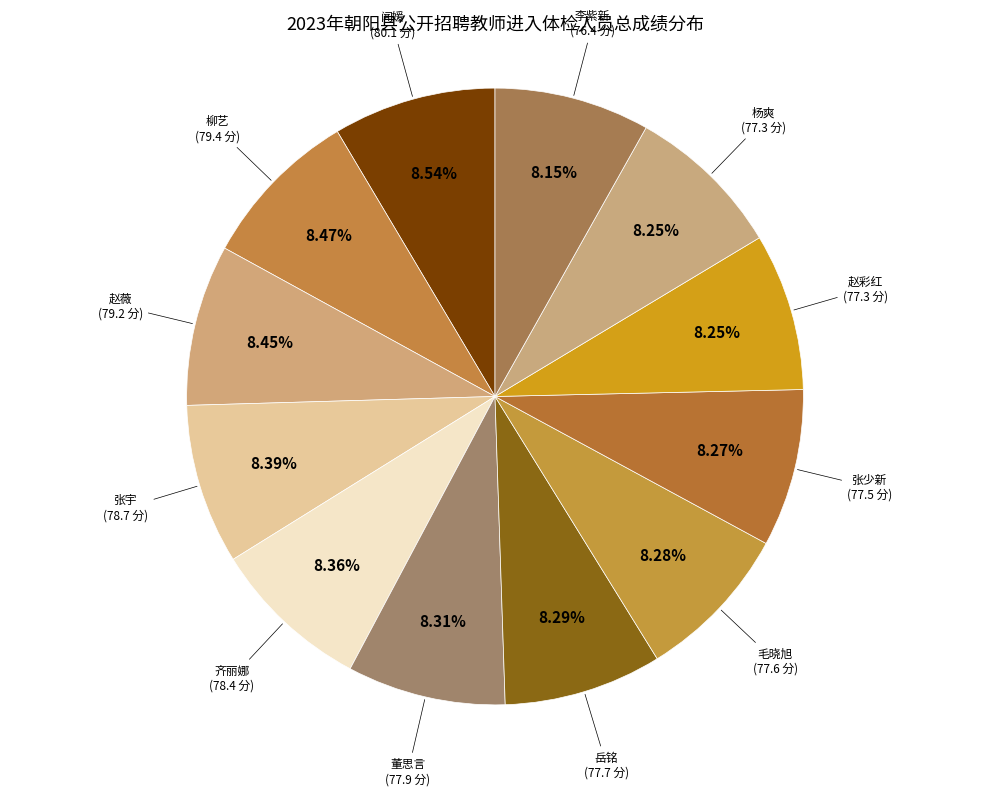

What is the smallest slice in the pie chart?

李紫新